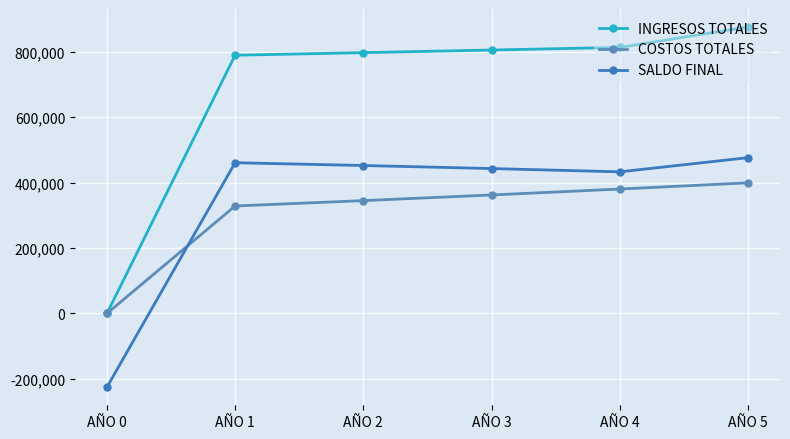

What is the maximum value for COSTOS TOTALES?

399075.0